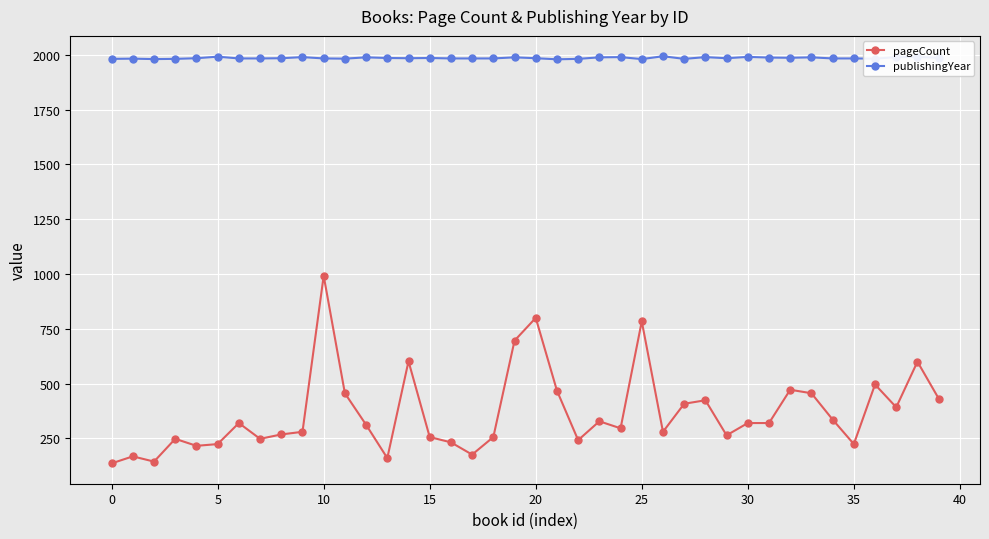

True or false: publishingYear and pageCount intersect in this chart.

False